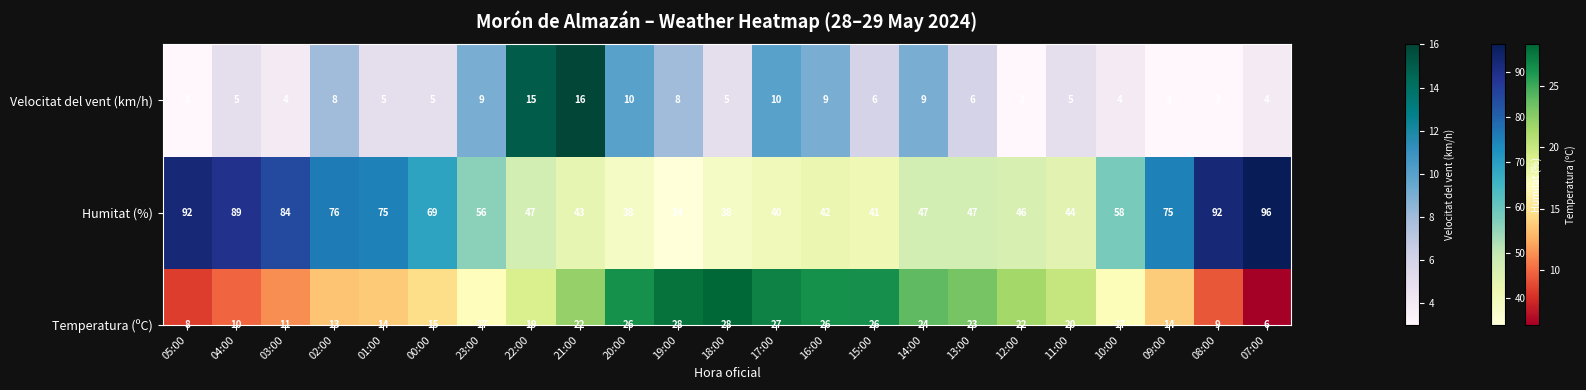

What is the smallest value displayed?

3